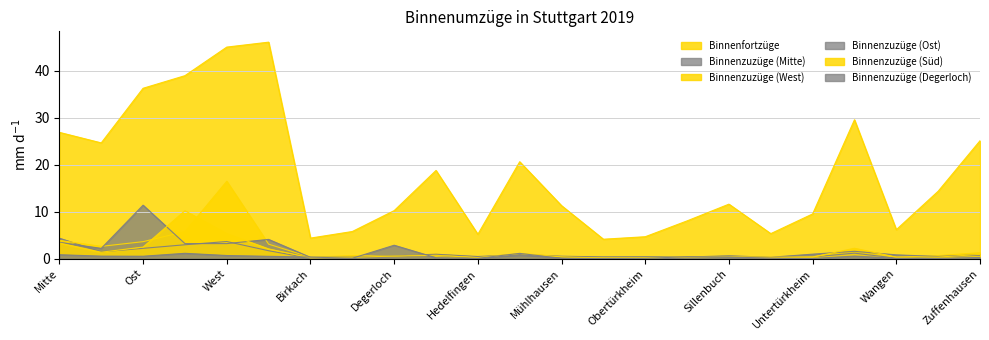

What is the label of the 12th point from the right?

Möhringen